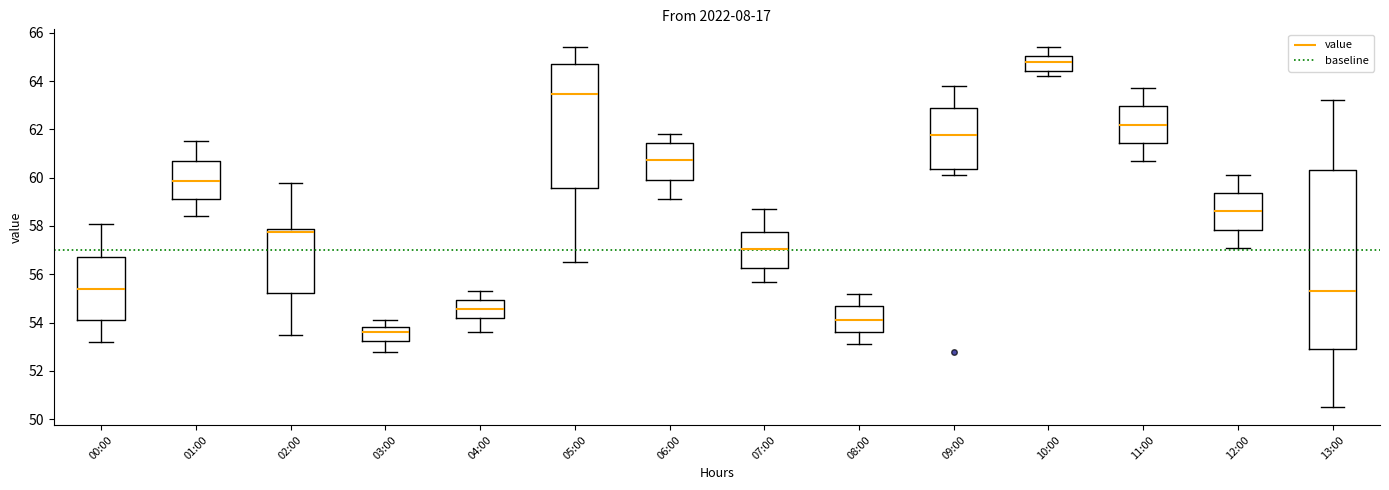

Which box's median line is the highest?

10:00